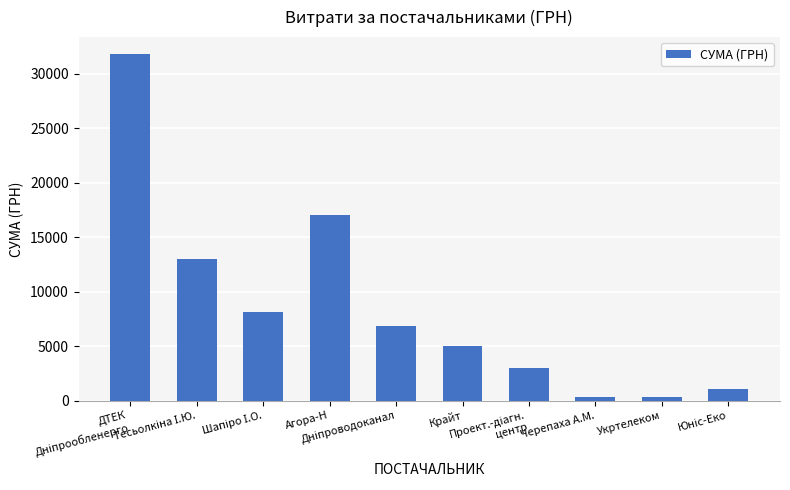

What is the maximum value shown in the chart?

31782.9